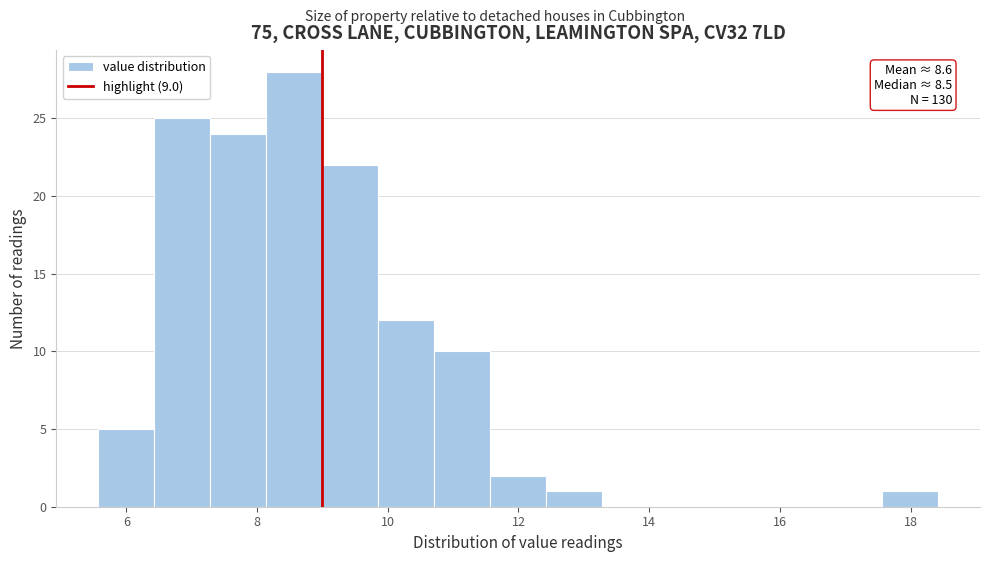

Which range on the x-axis has the tallest bar?

8.2 to 9.0